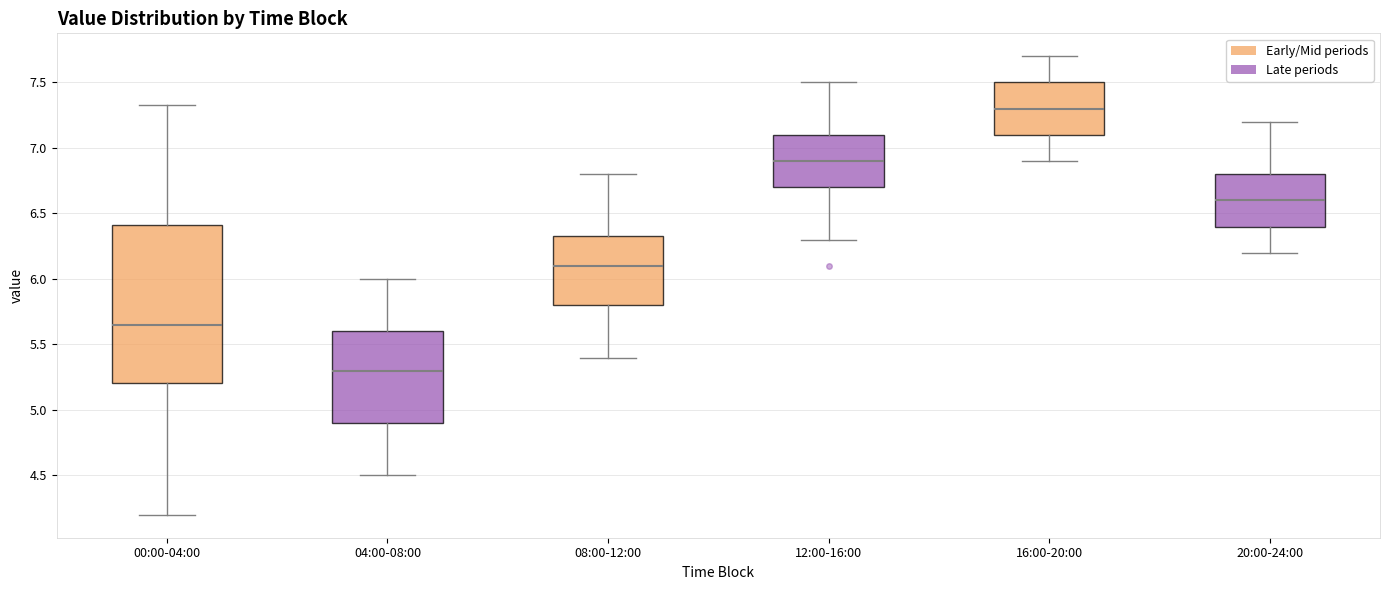

Comparing the boxes themselves (not the whiskers), which one is the tallest?

00:00-04:00